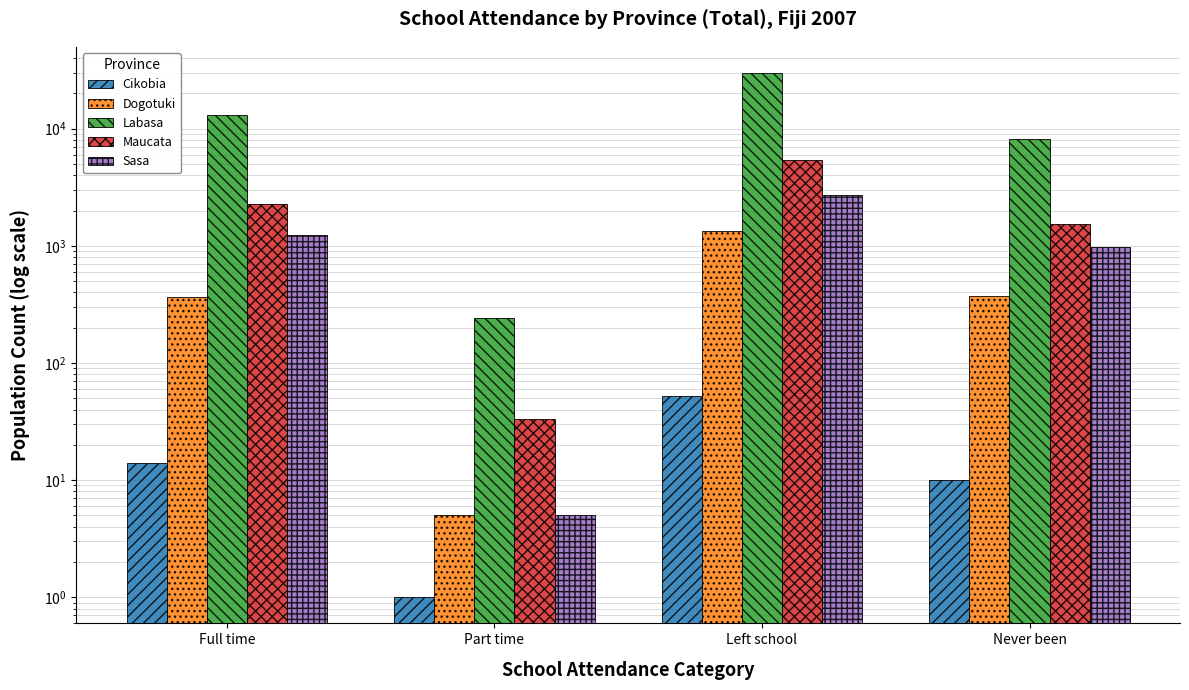

The value of Sasa at Never been is 976. True or false?

True